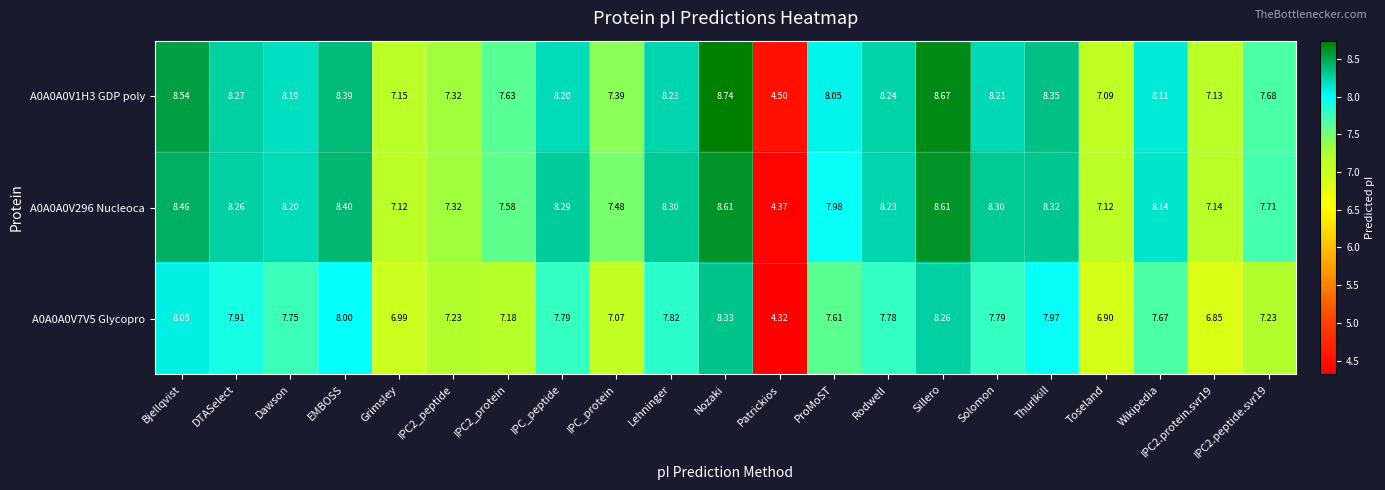

At which label does A0A0A0V7V5 Glycopro reach its minimum?

Patrickios